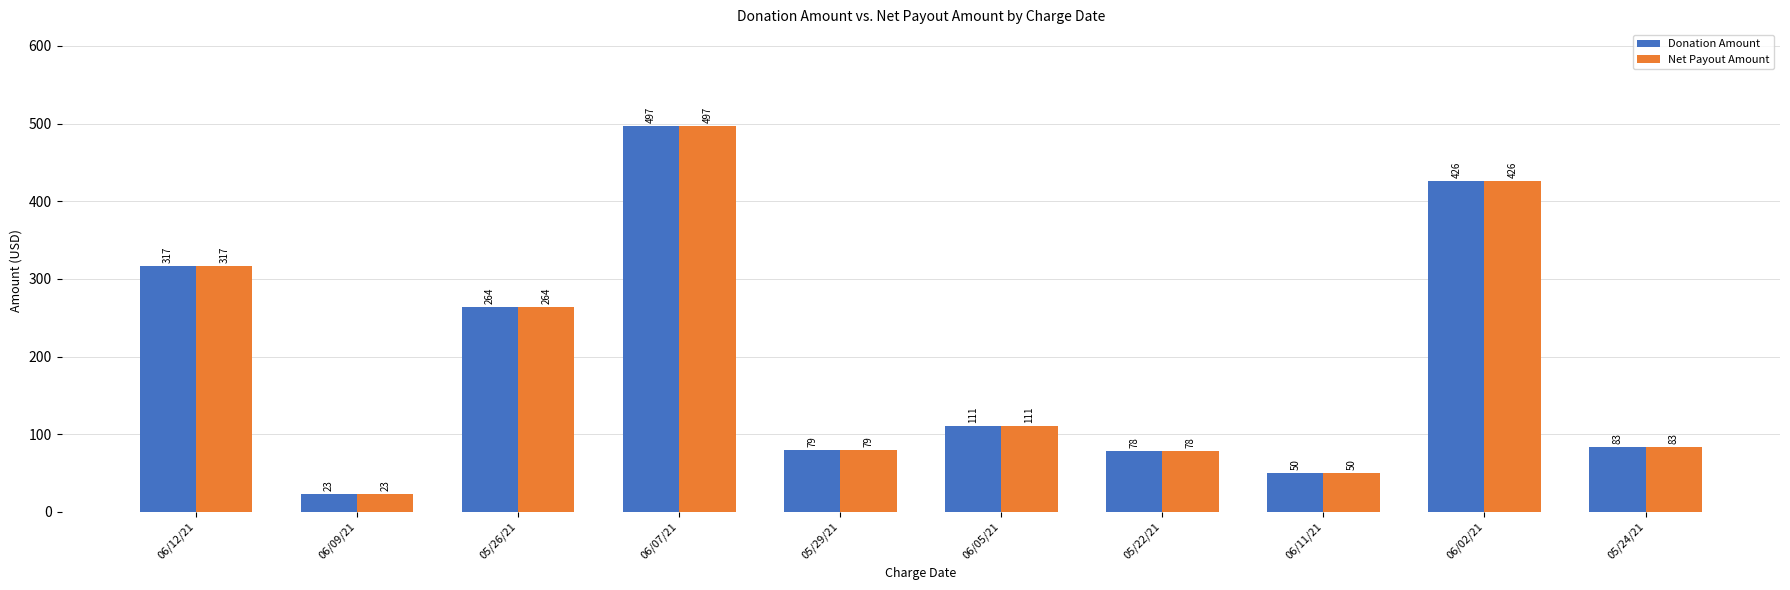

What is the value of the Donation Amount bar at the 5th from the left?

79